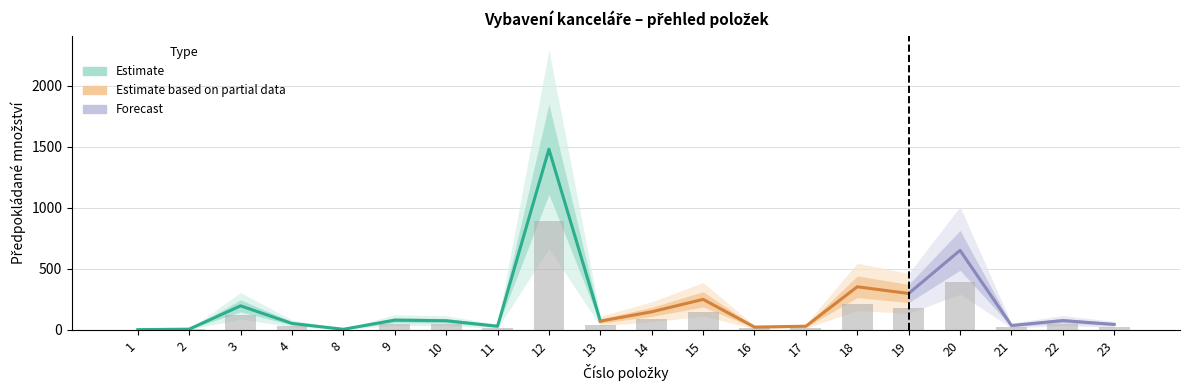

At how many categories does at least one series exceed 1251?

1